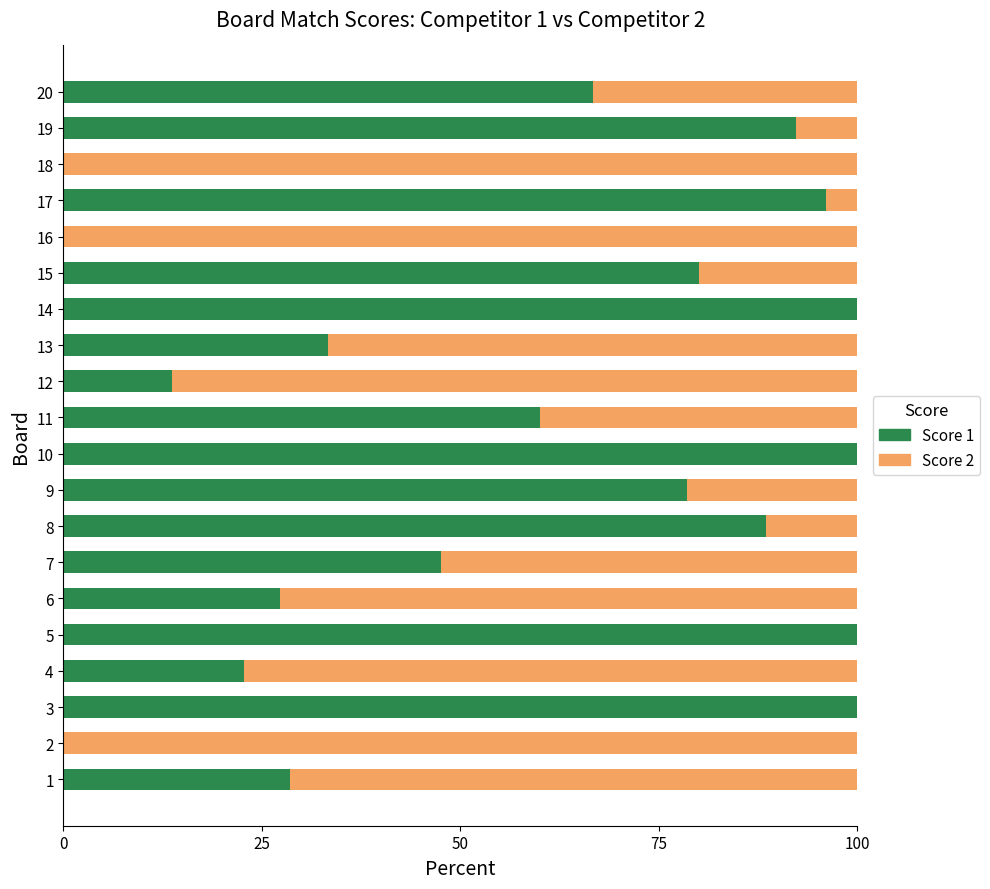

The Score 1 series shows 13.6 at 12. True or false?

True